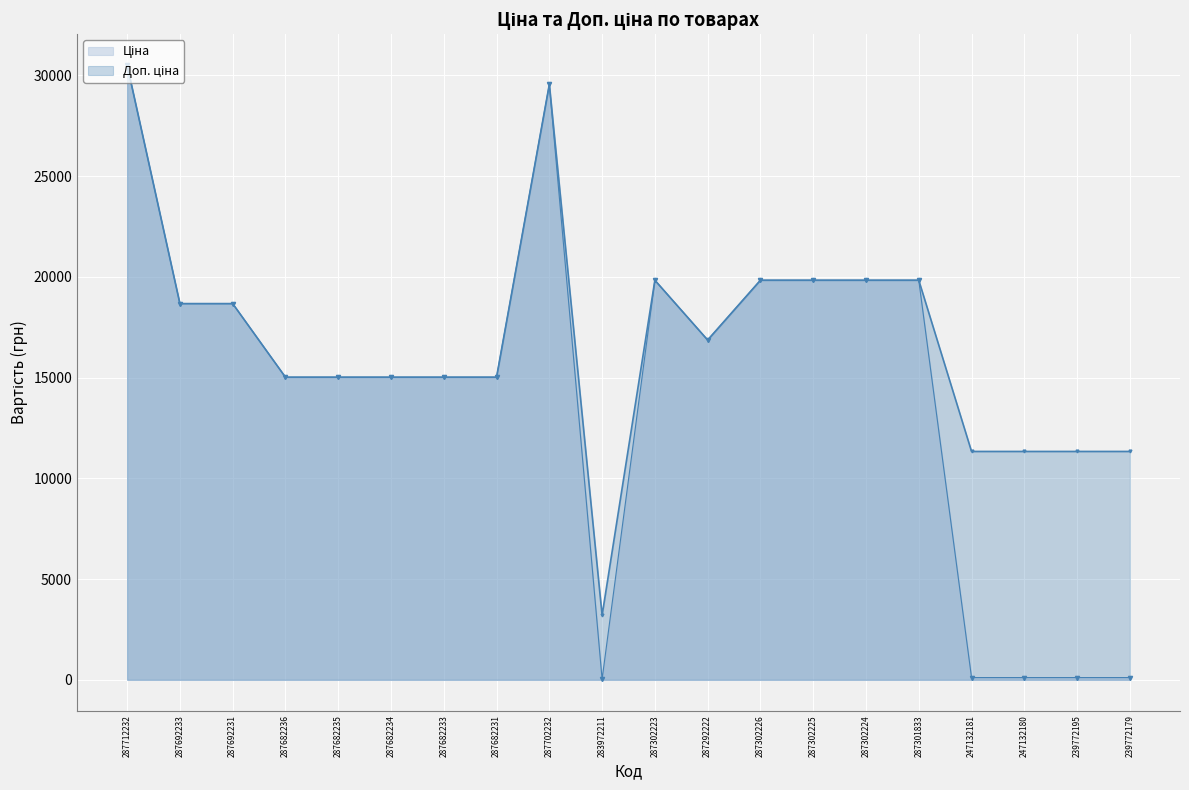

How many lines are shown in the chart?

2